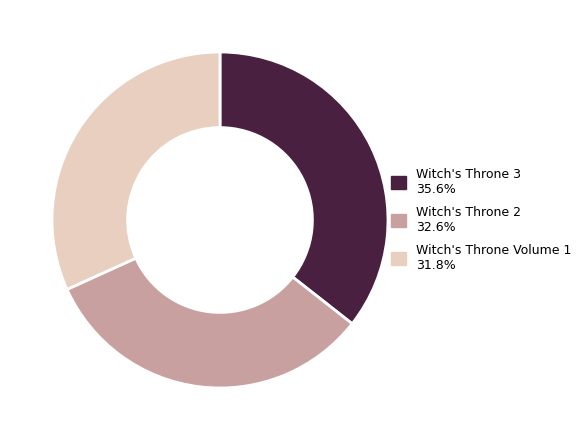

True or false: Witch's Throne 3 accounts for 44% of the total.

False